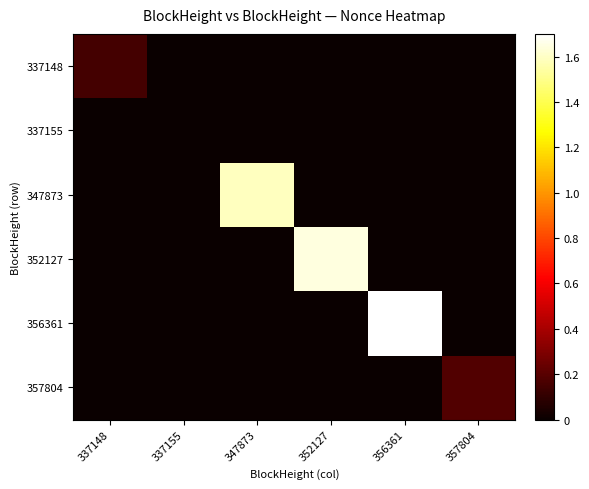

Reading left to right, extract all data points from this chart.

337148: 337148=0.2	337155=0.0	347873=0.0	352127=0.0	356361=0.0	357804=0.0
337155: 337148=0.0	337155=0.0	347873=0.0	352127=0.0	356361=0.0	357804=0.0
347873: 337148=0.0	337155=0.0	347873=1.6	352127=0.0	356361=0.0	357804=0.0
352127: 337148=0.0	337155=0.0	347873=0.0	352127=1.6	356361=0.0	357804=0.0
356361: 337148=0.0	337155=0.0	347873=0.0	352127=0.0	356361=1.7	357804=0.0
357804: 337148=0.0	337155=0.0	347873=0.0	352127=0.0	356361=0.0	357804=0.2